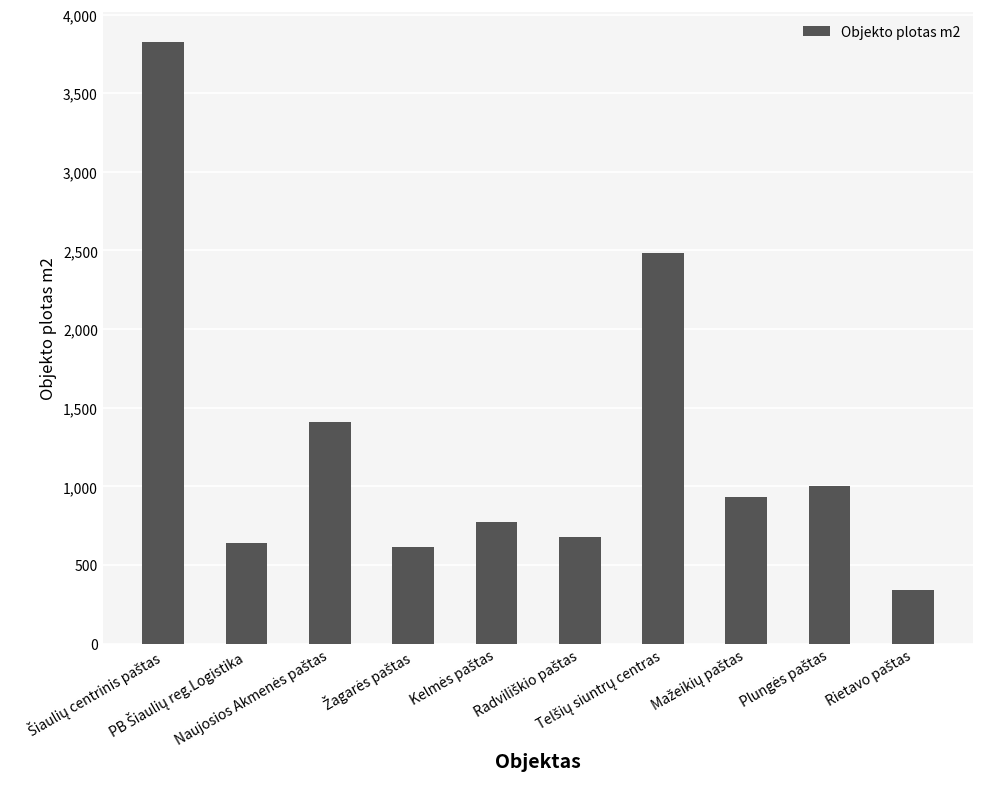

What is the difference between the maximum and minimum values?

3483.0